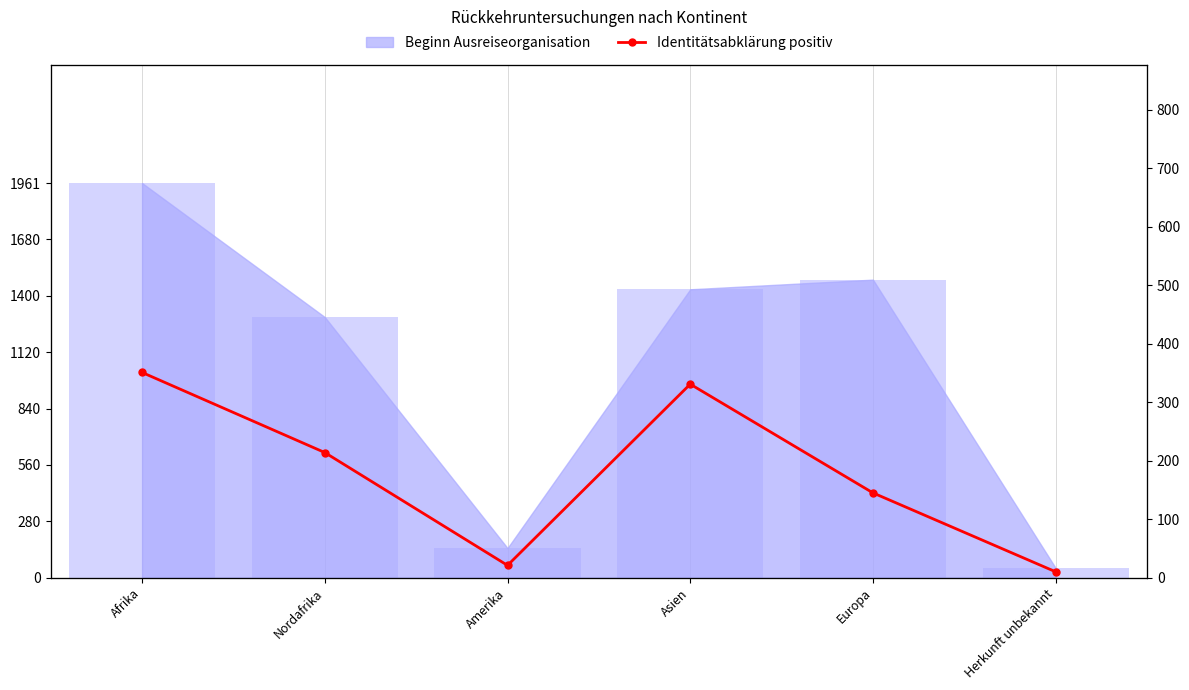

What is the difference between the maximum and minimum values?

341